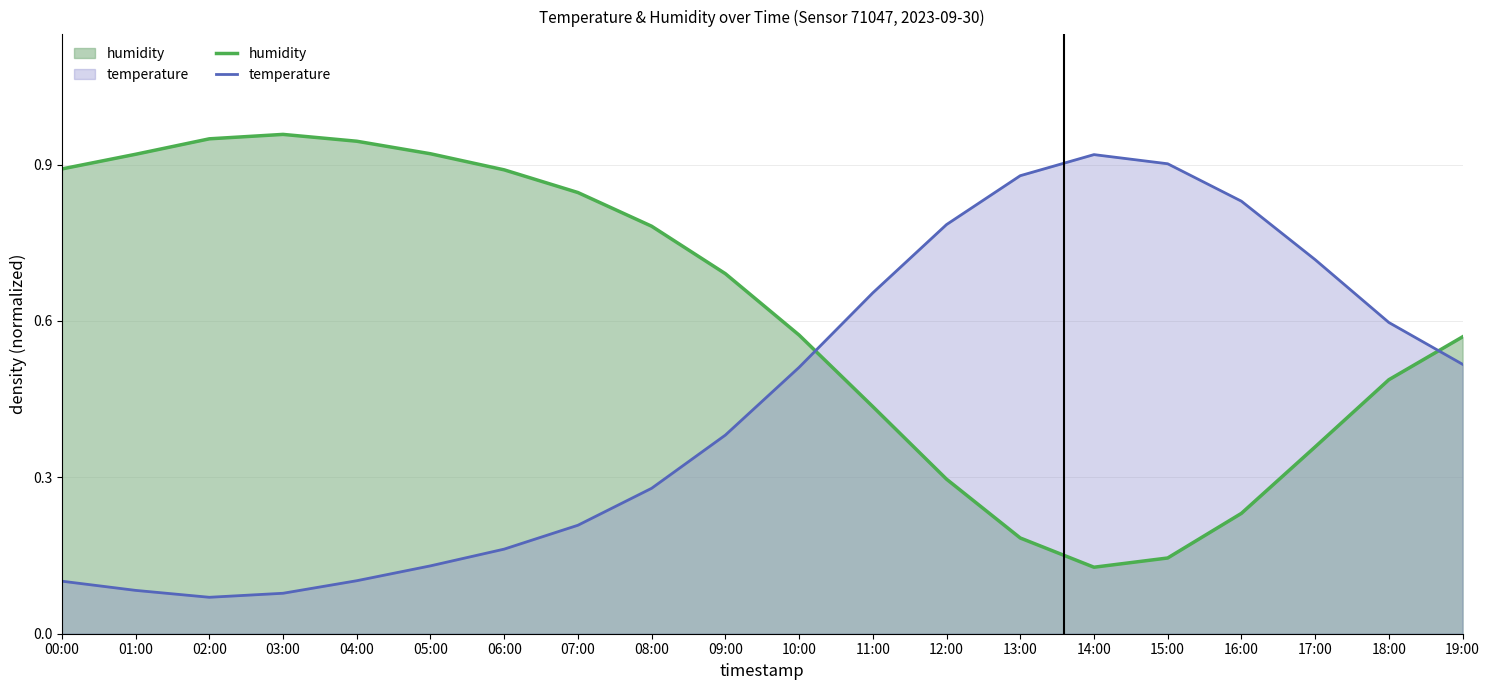

Reading left to right, transcribe all the data shown in this chart.

humidity: 0.9	0.9	0.9	1.0	0.9	0.9	0.9	0.8	0.8	0.7	0.6	0.4	0.3	0.2	0.1	0.1	0.2	0.4	0.5	0.6
temperature: 0.1	0.1	0.1	0.1	0.1	0.1	0.2	0.2	0.3	0.4	0.5	0.7	0.8	0.9	0.9	0.9	0.8	0.7	0.6	0.5